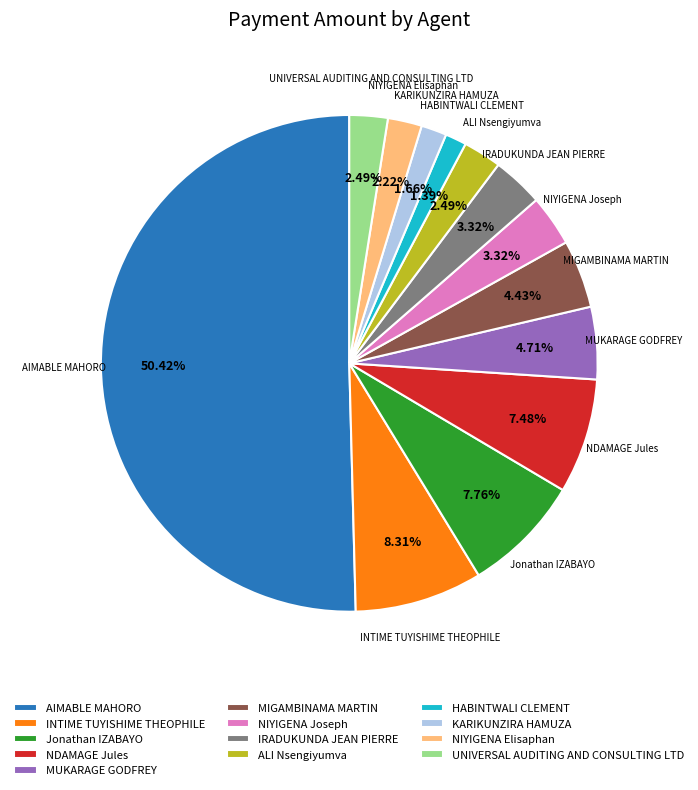

What percentage is the NIYIGENA Joseph slice, to the nearest percent?

3%